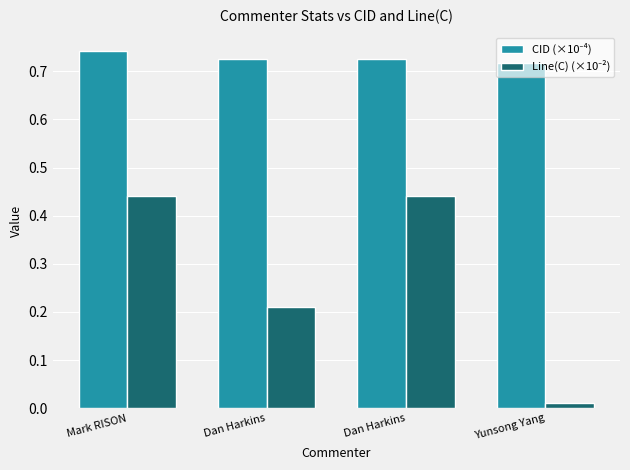

Reading right to left, list all the values displayed in this chart.

CID (×10⁻⁴): Yunsong Yang=0.7	Dan Harkins=0.7	Dan Harkins=0.7	Mark RISON=0.7
Line(C) (×10⁻²): Yunsong Yang=0.0	Dan Harkins=0.4	Dan Harkins=0.2	Mark RISON=0.4